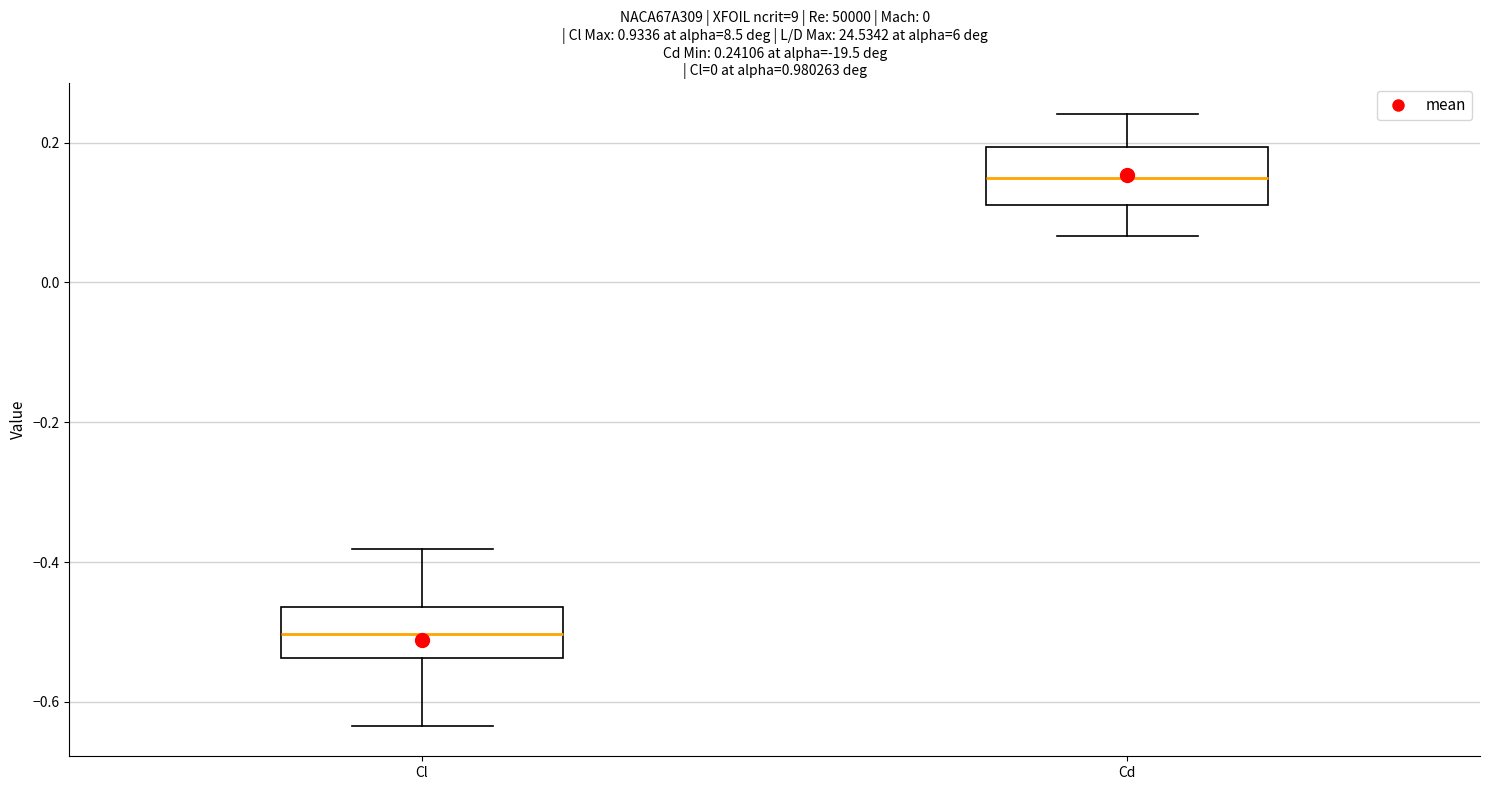

Which box's median line is the highest?

Cd